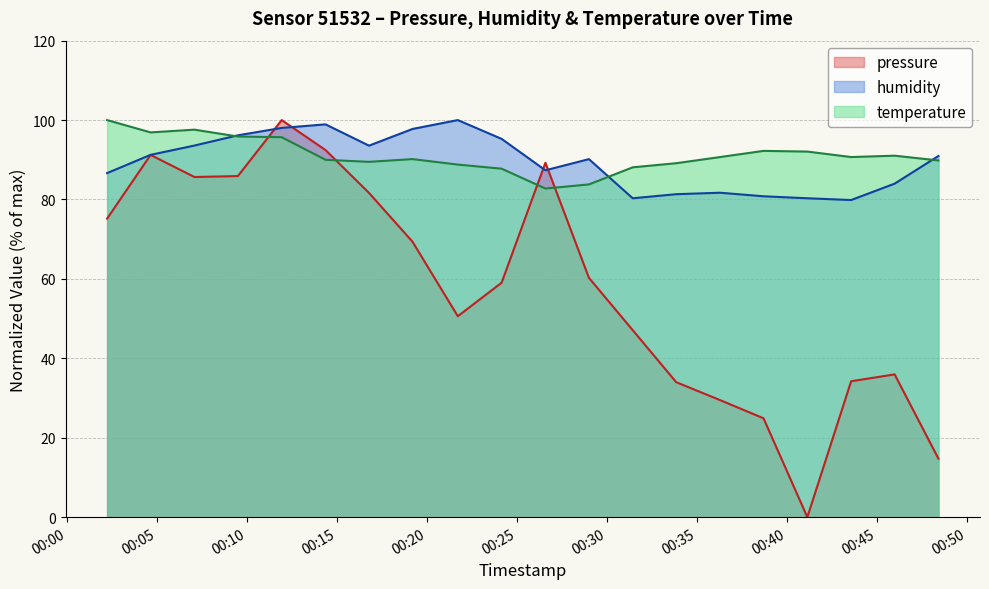

What is the sum of all temperature values?

1822.6